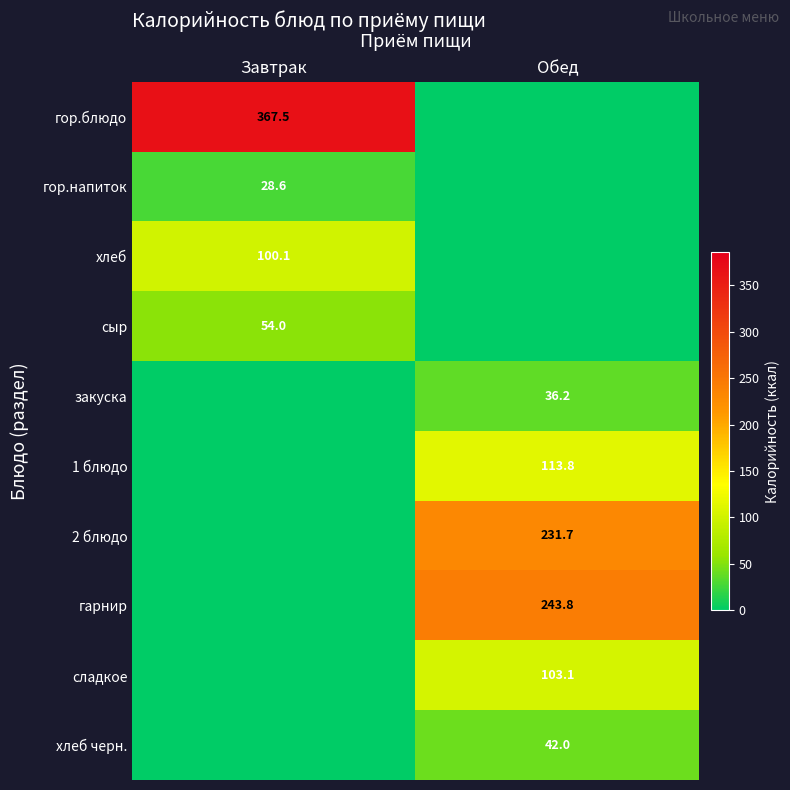

True or false: гор.блюдо has a value of 486.5 at Завтрак.

False